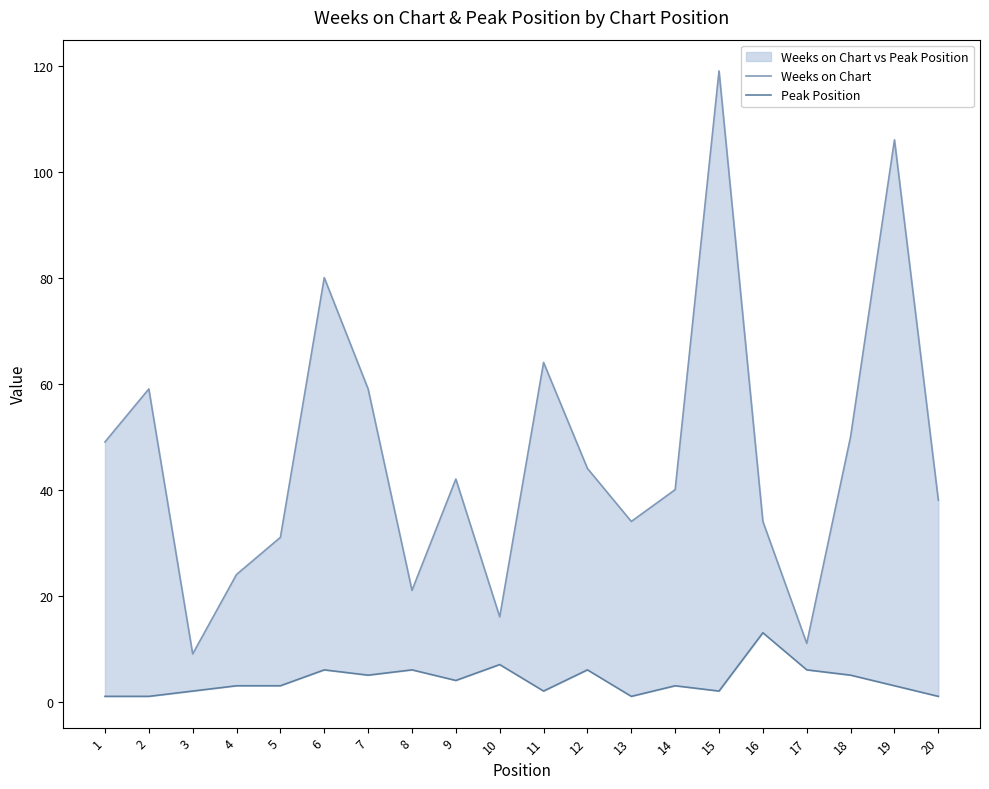

What is the total value across all series at 15?

121